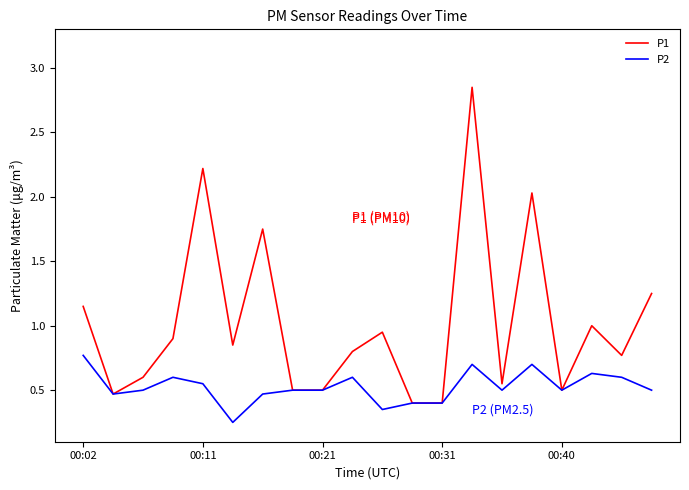

Which series has the largest range (max minus min)?

P1